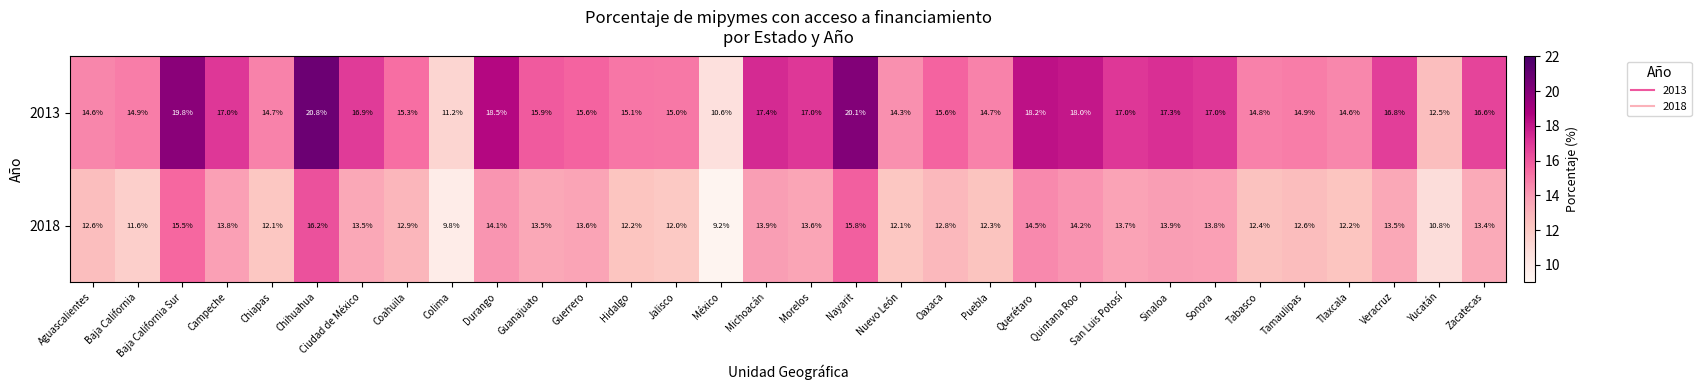

Is it true that 2013 equals 18.2 at Querétaro?

True